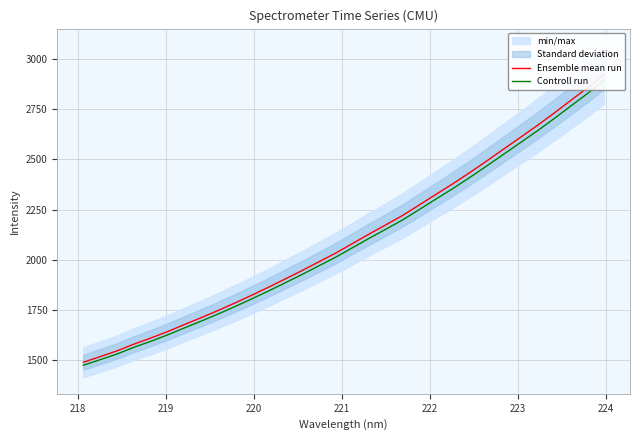

Reading left to right, what are all the values shown in this chart?

Ensemble mean run: 1489.6	1517.5	1546.0	1579.5	1609.6	1641.6	1676.8	1711.1	1746.7	1783.9	1822.6	1862.3	1903.7	1945.5	1988.8	2032.3	2079.7	2127.4	2173.6	2220.4	2272.9	2326.1	2378.4	2433.6	2491.0	2549.5	2607.8	2666.7	2728.0	2791.7	2854.7	2921.9
Controll run: 1474.7	1502.4	1530.6	1563.7	1593.5	1625.2	1660.1	1694.0	1729.2	1766.1	1804.4	1843.6	1884.7	1926.0	1968.9	2012.0	2058.9	2106.2	2151.9	2198.2	2250.2	2302.8	2354.6	2409.2	2466.1	2524.0	2581.8	2640.0	2700.7	2763.8	2826.2	2892.6